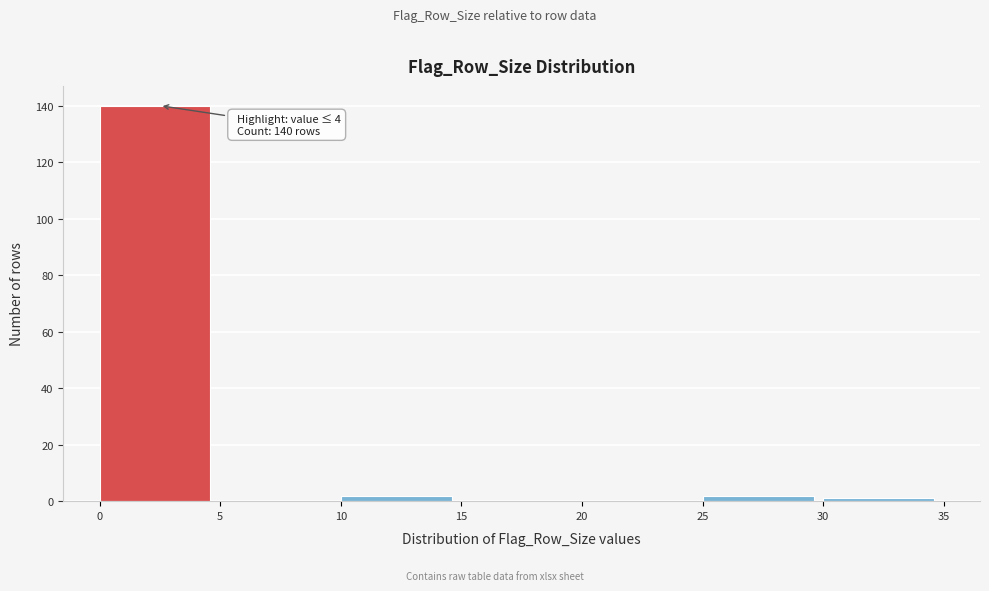

Over which range of the x-axis is the bar tallest?

0 to 5